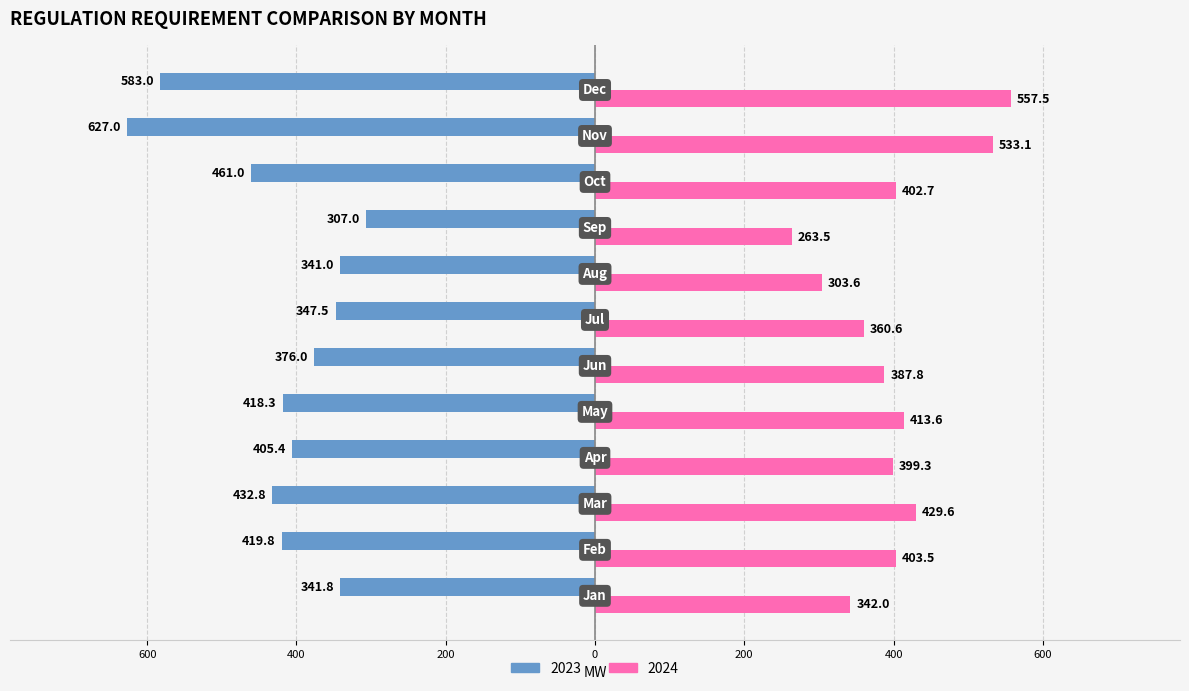

What are all the series names shown in the legend?

2023, 2024